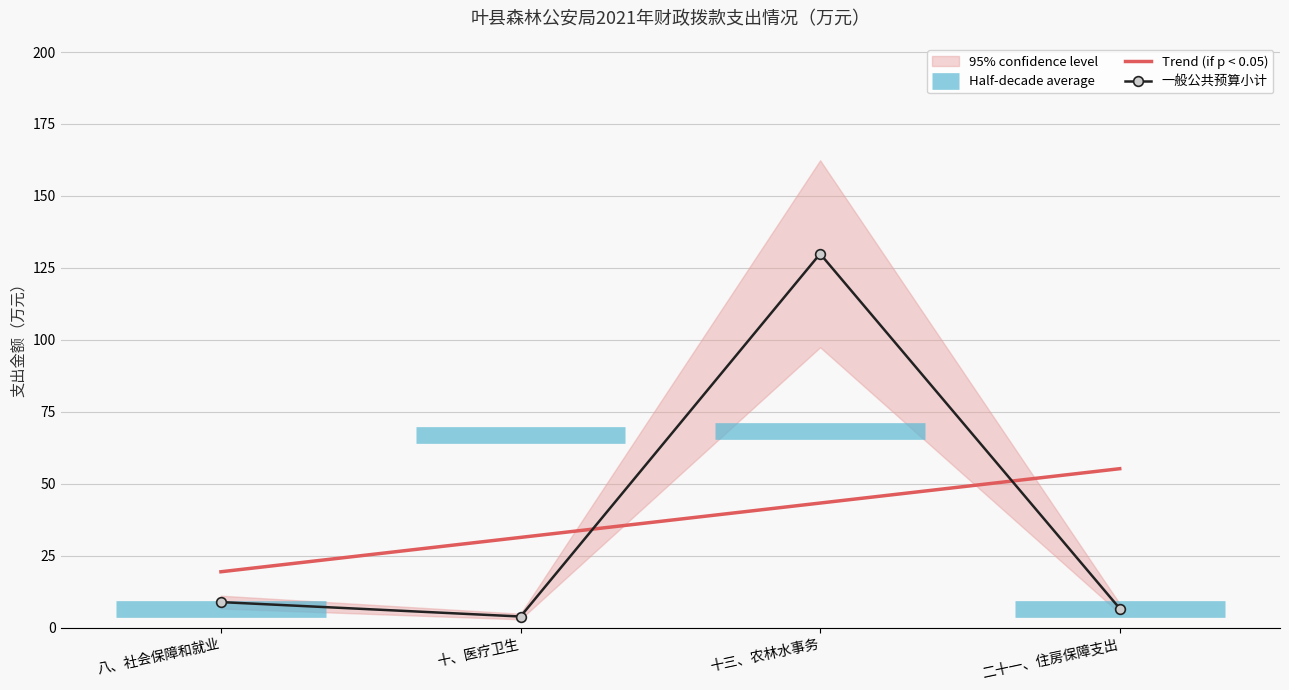

Which category has the highest value across all series?

十三、农林水事务